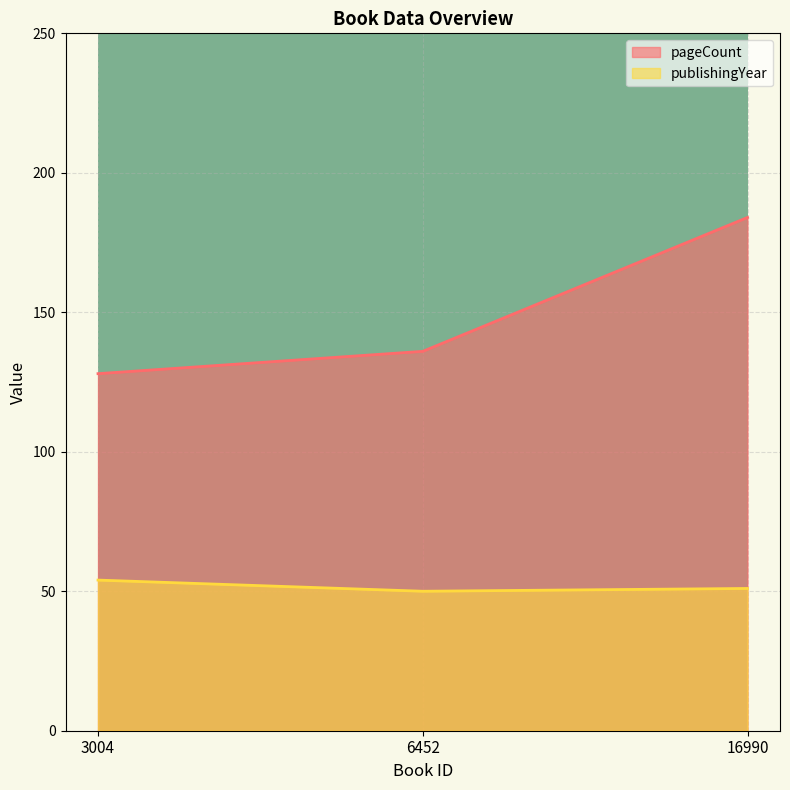

At how many categories does at least one series exceed 78?

3